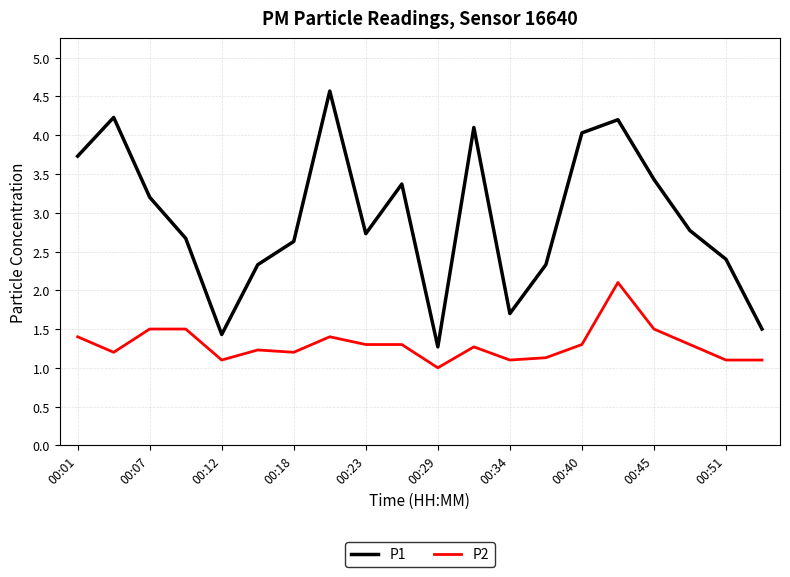

What is the difference between the maximum and minimum values in the P1 series?

3.3